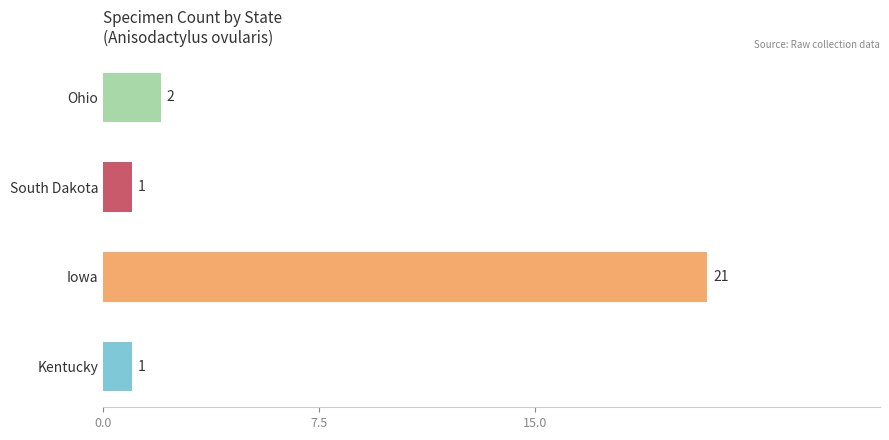

What is the sum of all values?

25